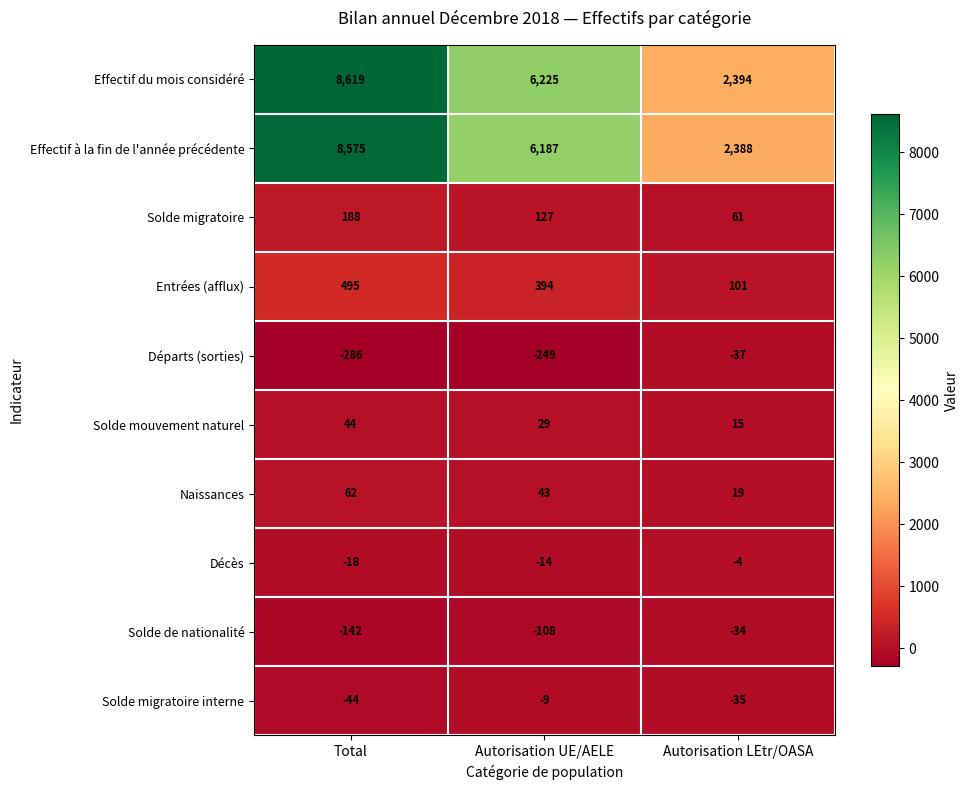

Which series has the largest range (max minus min)?

Effectif du mois considéré